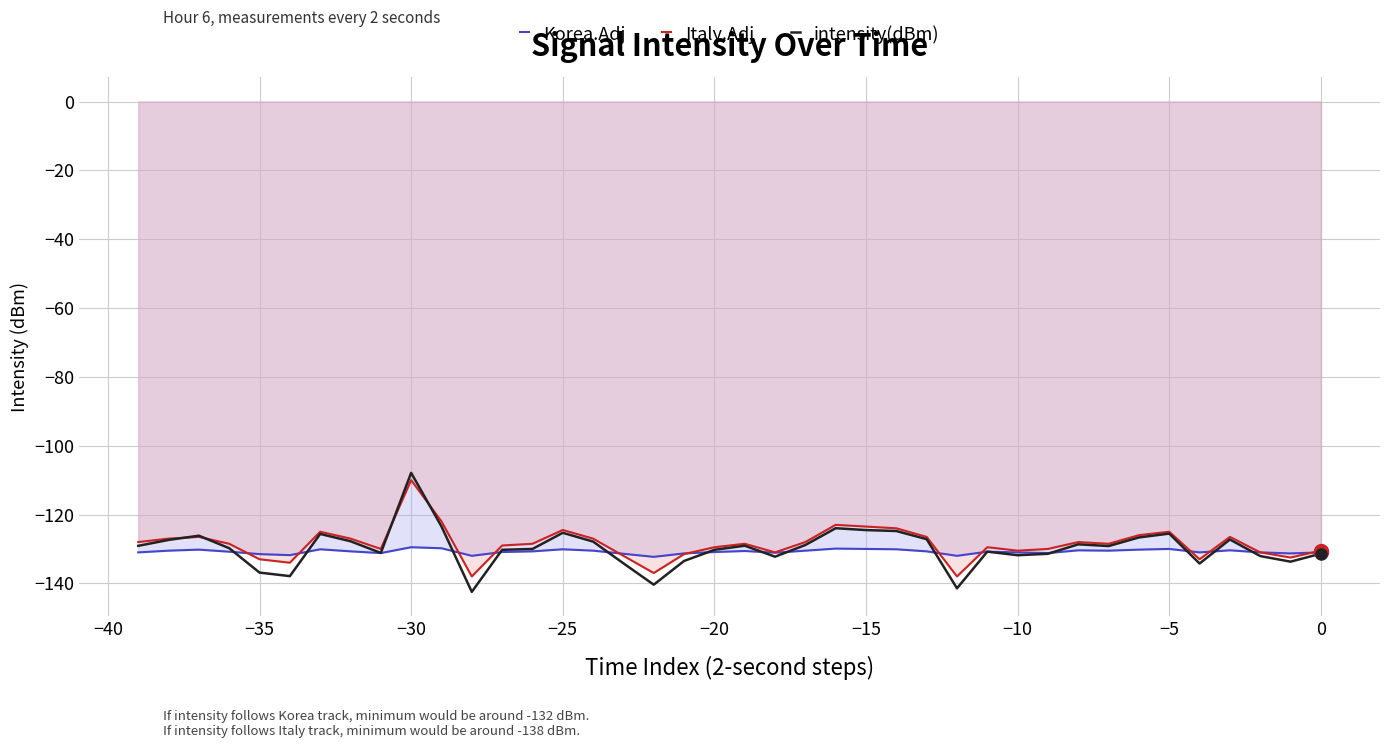

Which series has the largest range (max minus min)?

intensity(dBm)